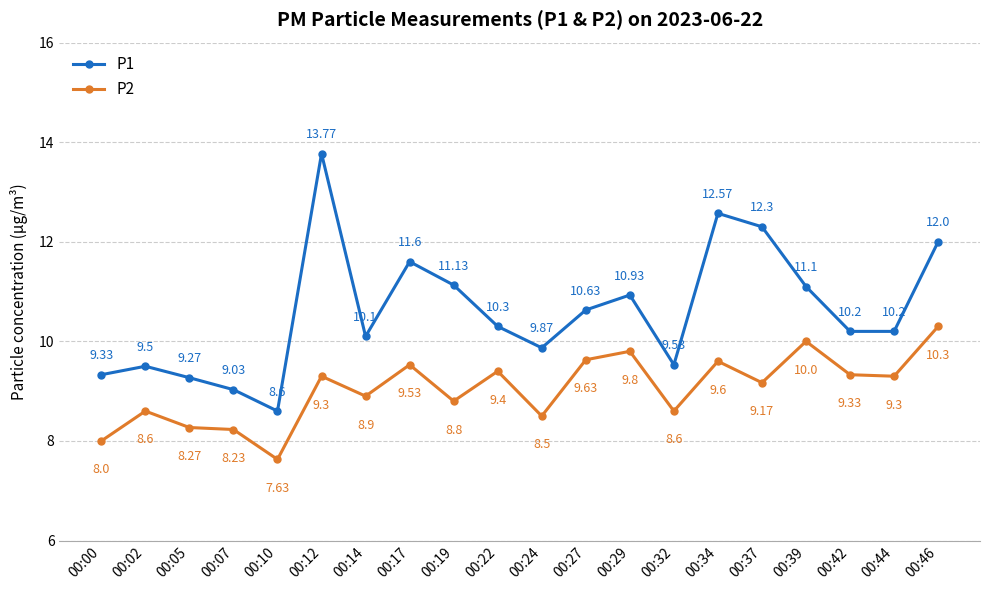

Where does the P1 series first go above 10?

00:12